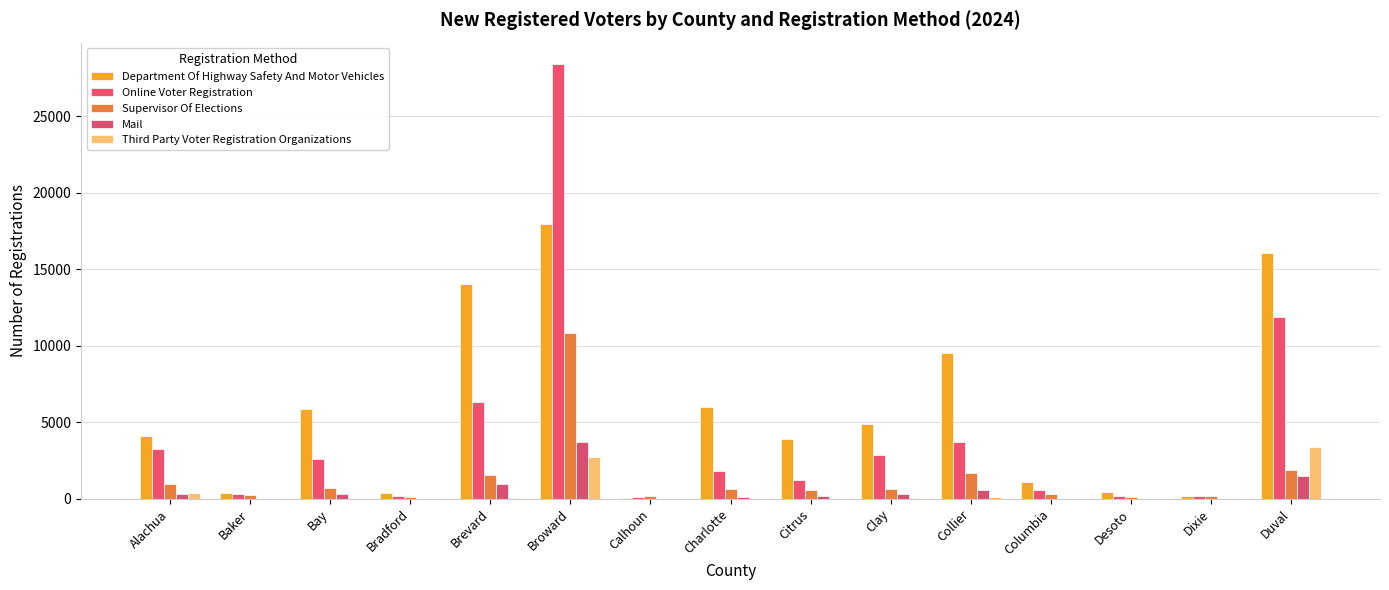

What position from the right is Broward?

10